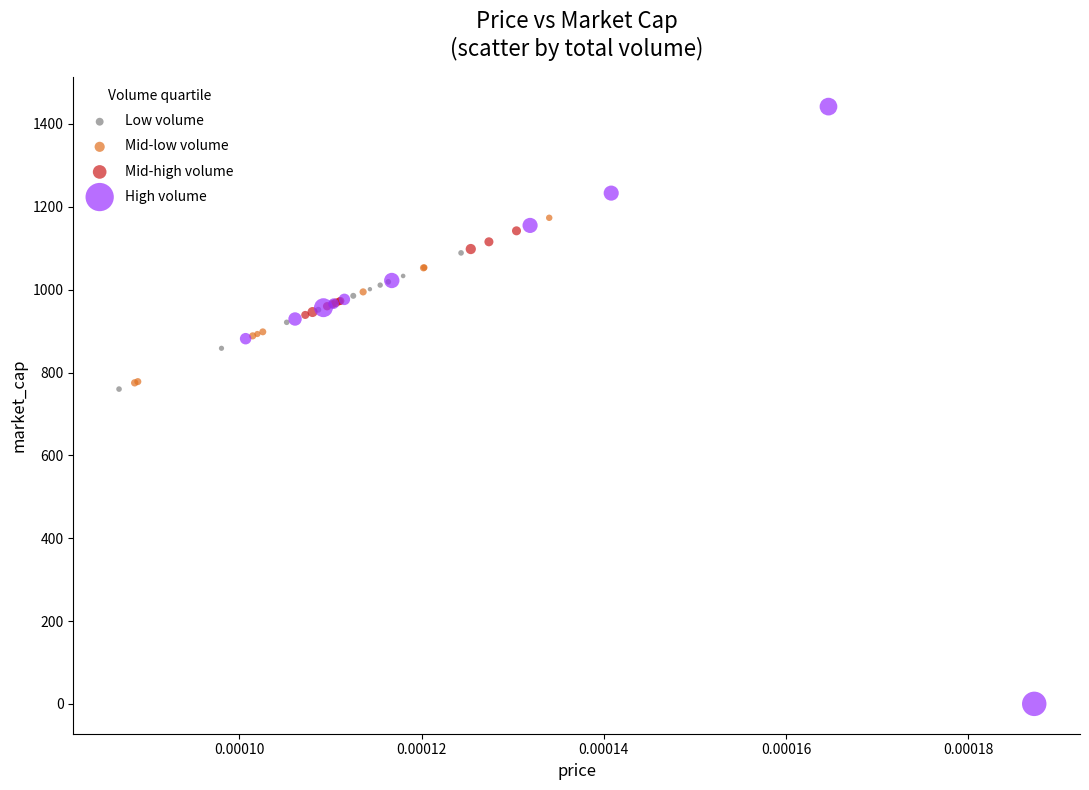

Which series has the widest spread of Y values?

High volume